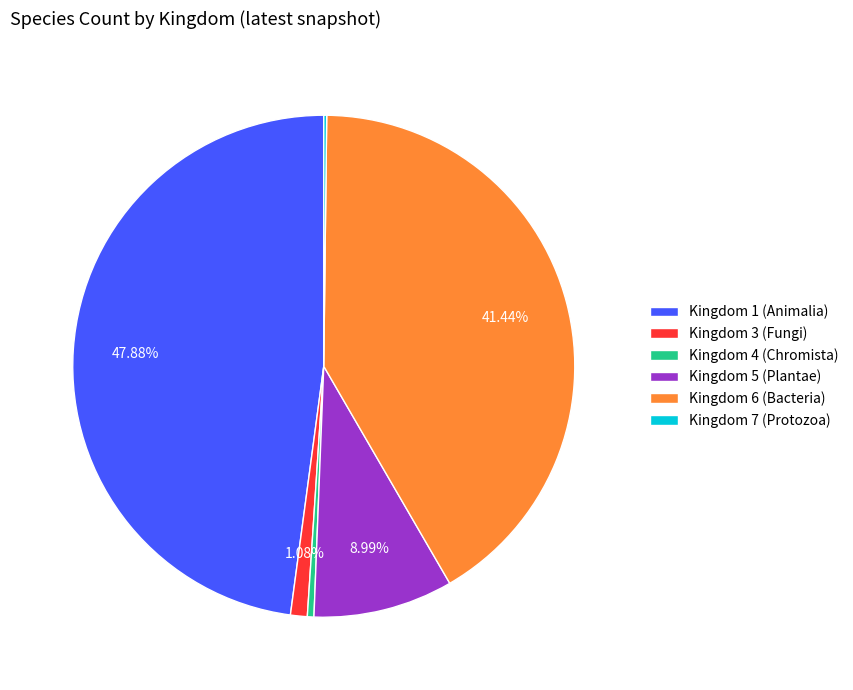

Is the sum of Kingdom 6 (Bacteria) and Kingdom 4 (Chromista) greater than half?

No